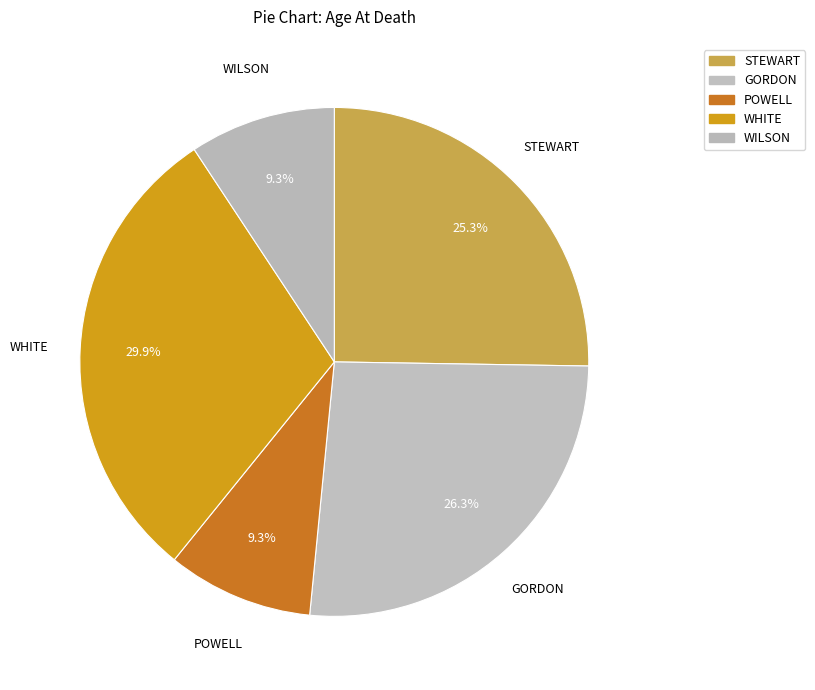

How many slices are in this pie chart?

5